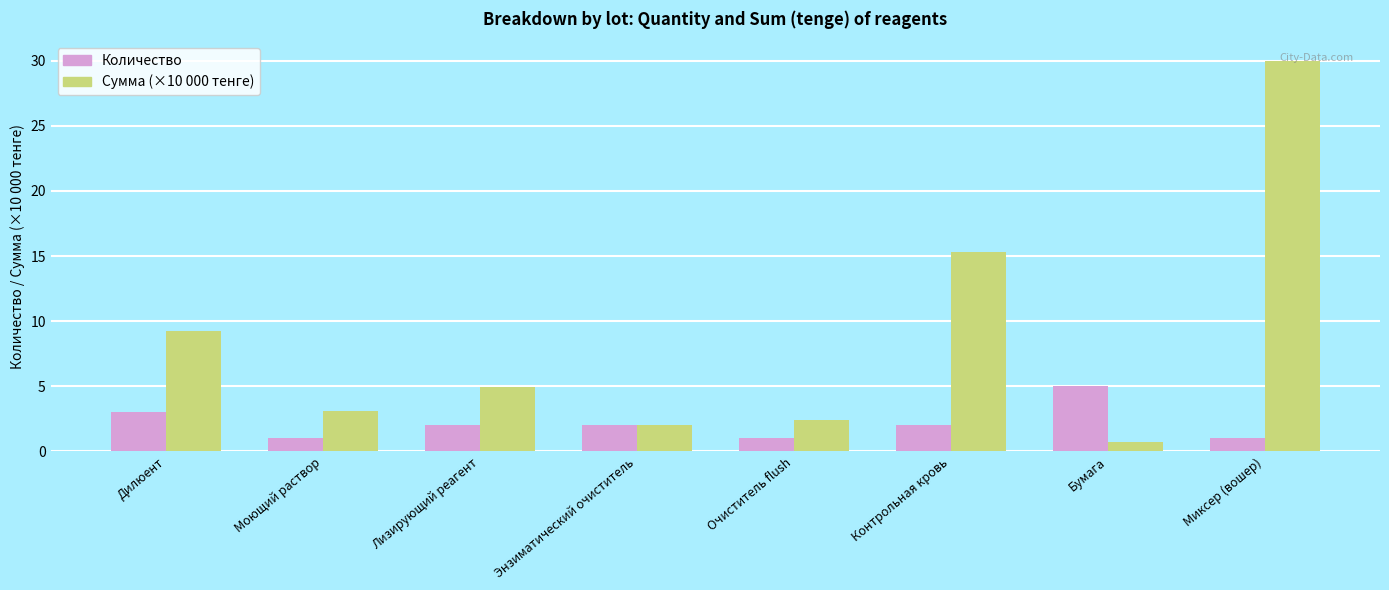

What is the value of the Количество bar at the 3rd from the left?

2.0